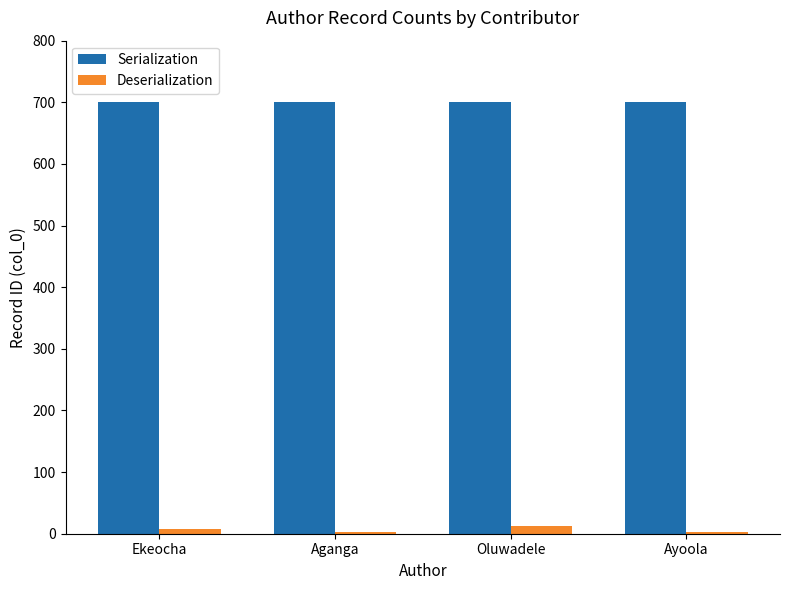

Is the value of Deserialization at Oluwadele greater than the value of Serialization at Aganga?

No